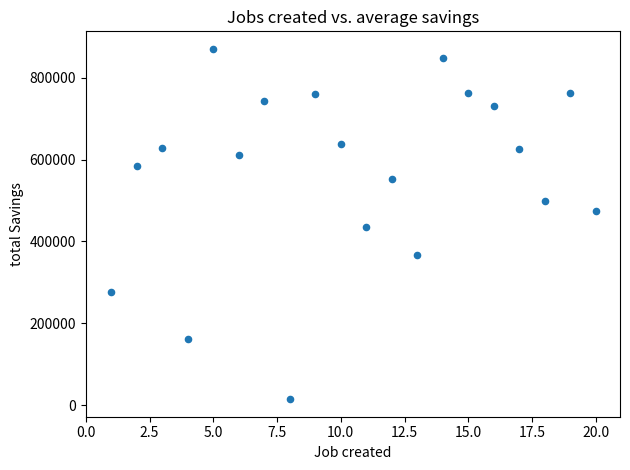

What is the range of Y values (max minus min)?

856311